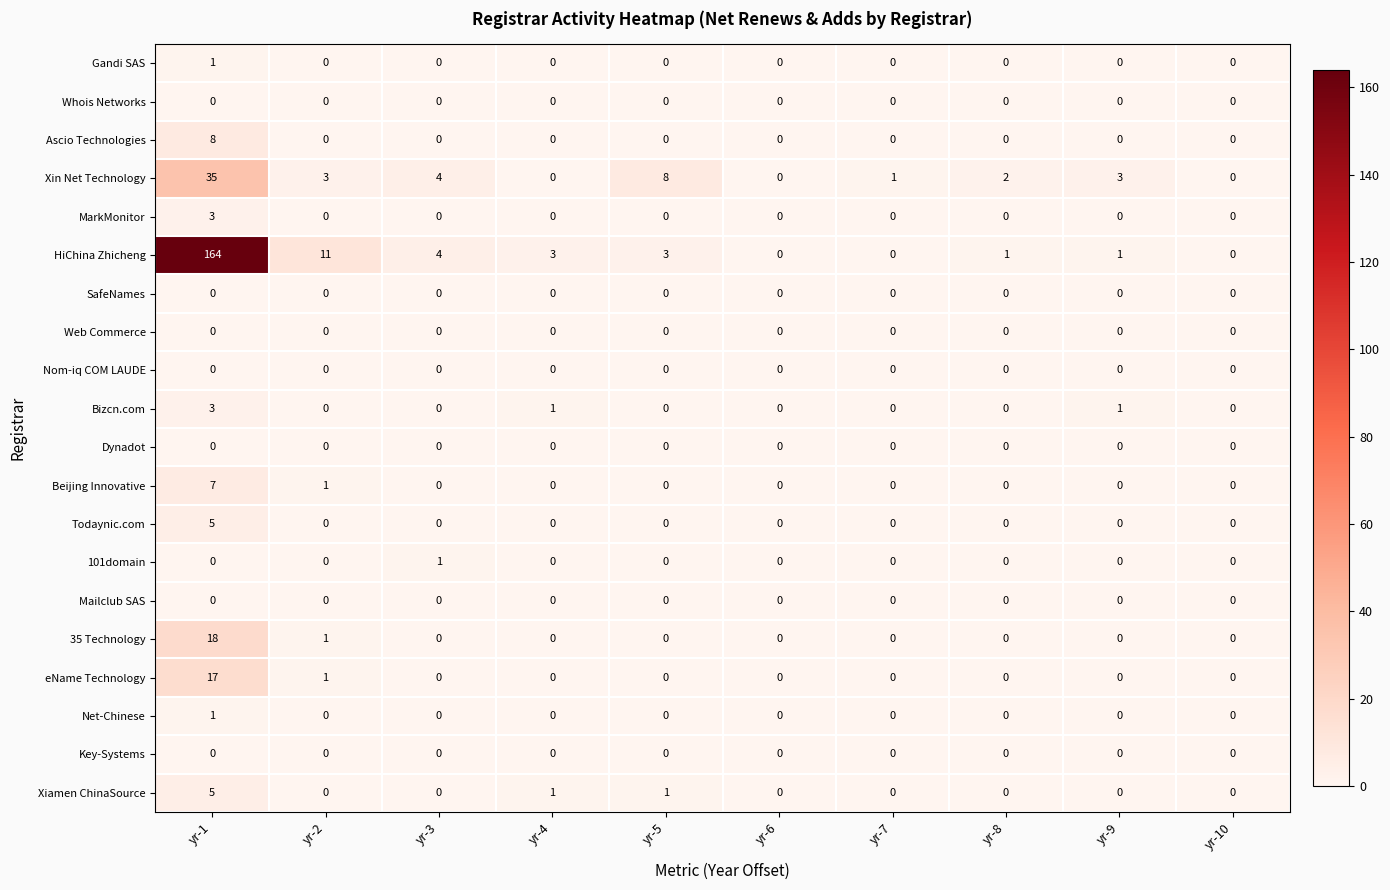

Which series has the largest range (max minus min)?

HiChina Zhicheng